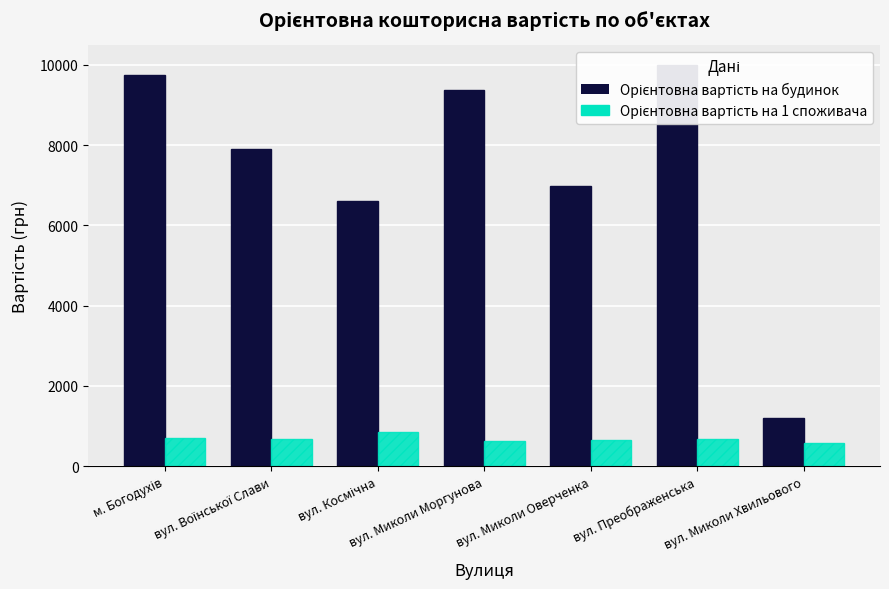

What is the label of the 4th bar from the left?

вул. Миколи Моргунова